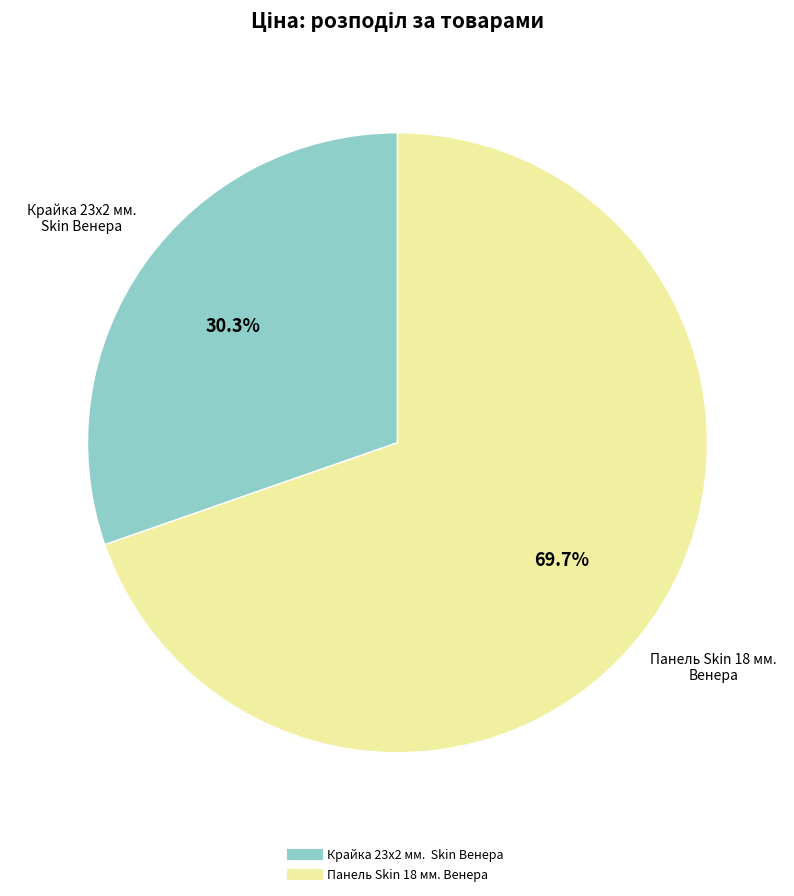

Rank the categories by value from highest to lowest.

Панель Skin 18 мм. Венера, Крайка 23x2 мм. Skin Венера